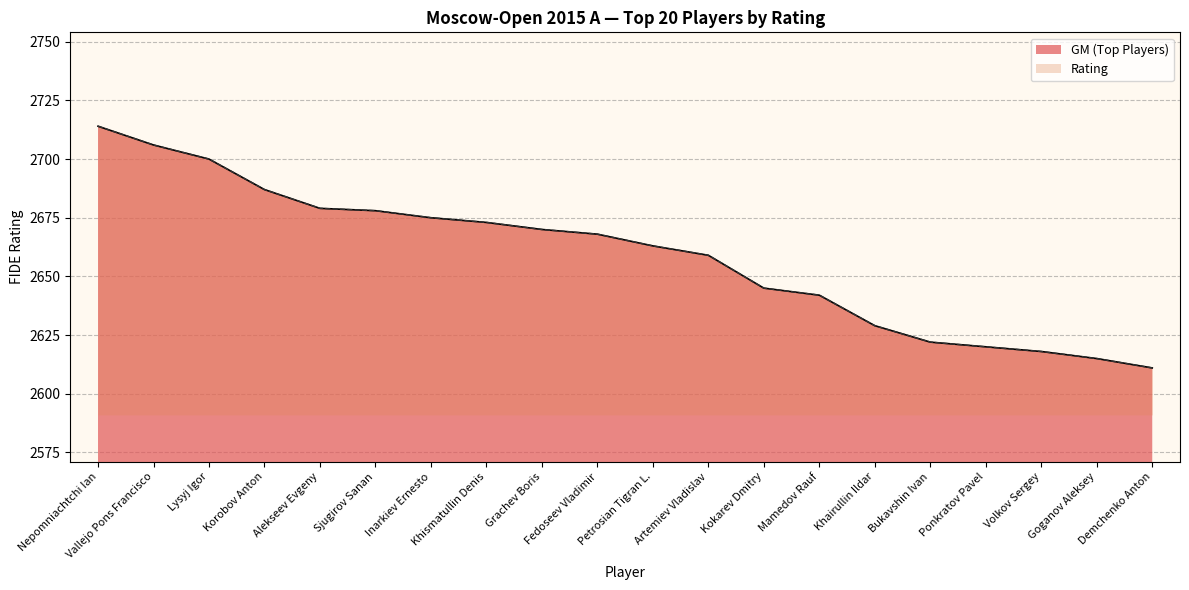

At which category is the sum across all series the highest?

Nepomniachtchi Ian